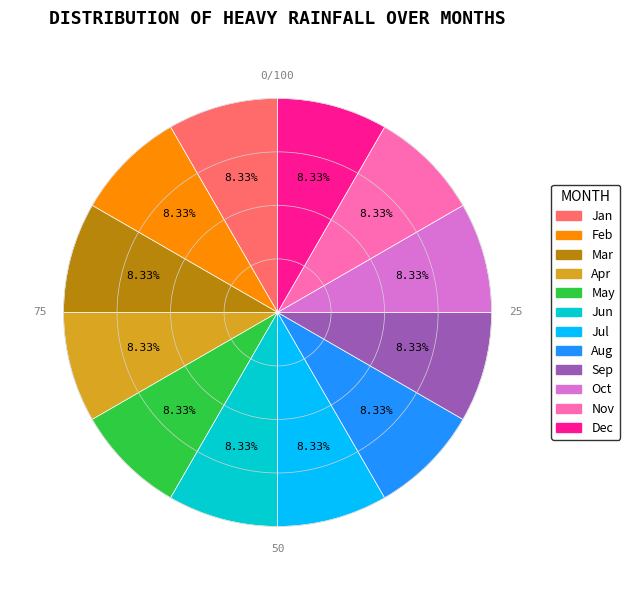

Is there a majority slice in this chart?

No